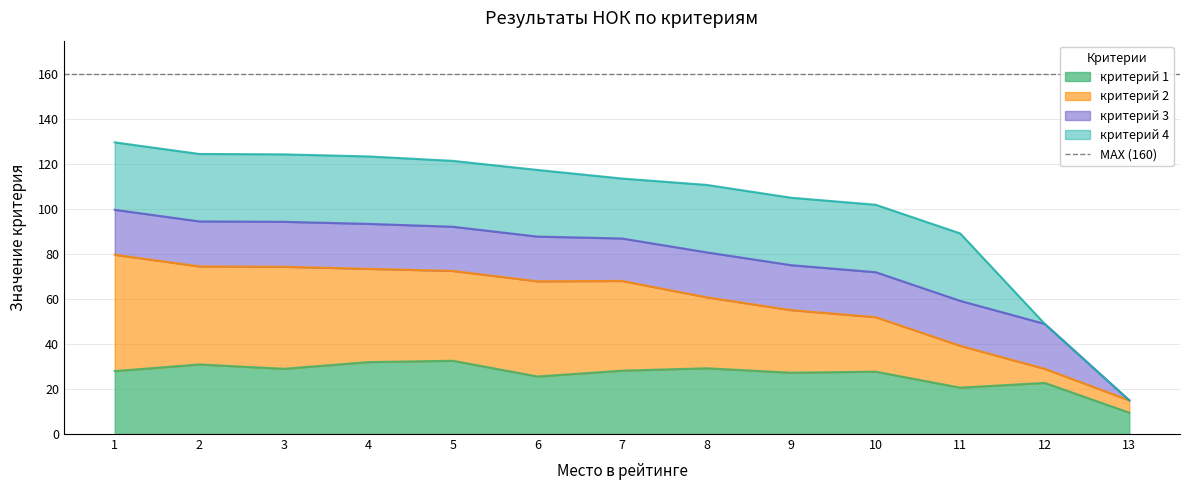

The критерий 1 series shows 38.2 at 7. True or false?

False